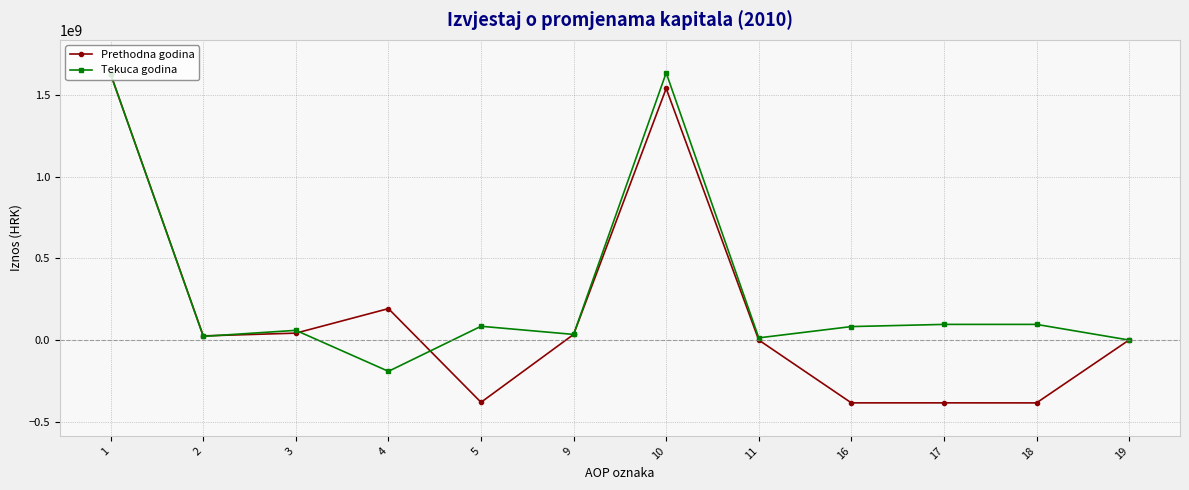

At 5, list the series in order from largest to smallest.

Tekuca godina, Prethodna godina